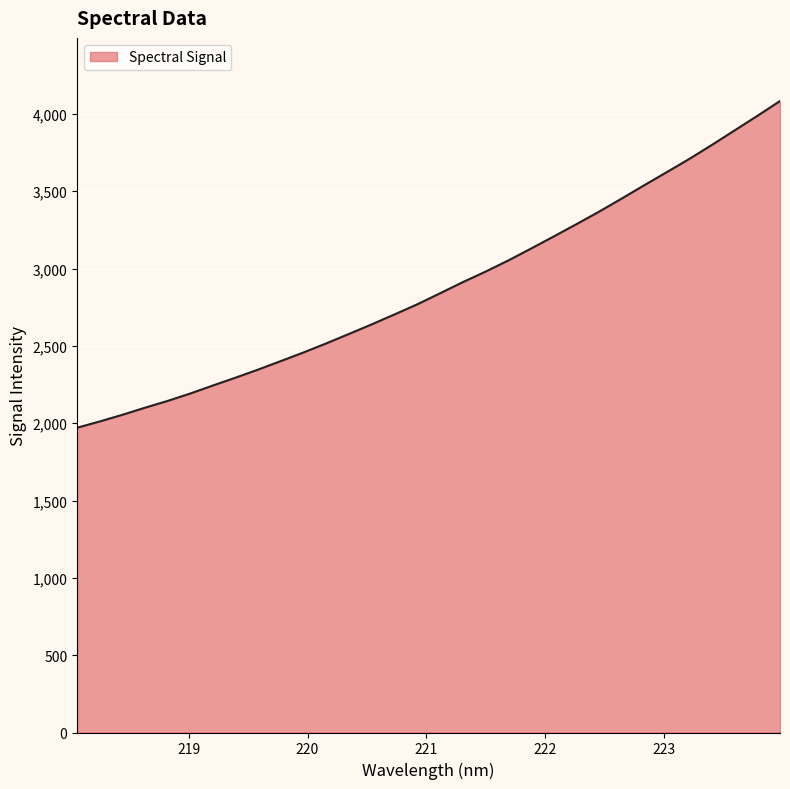

Does the chart have visible grid lines?

Yes